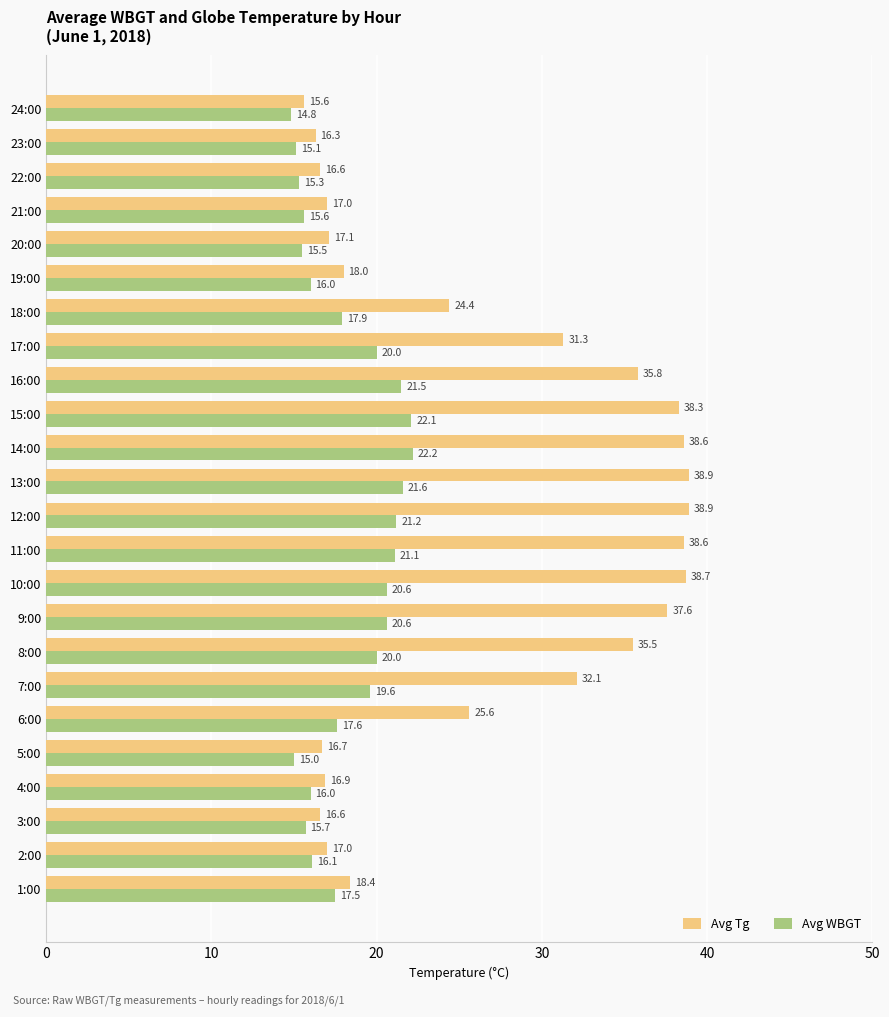

What is the difference between the maximum and minimum values in the Avg Tg series?

23.3